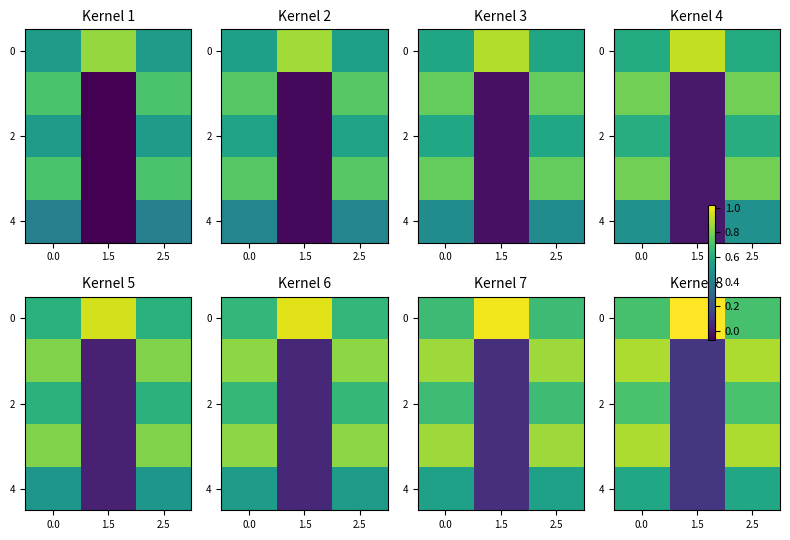

List the labels in order of 4 value, smallest first.

1.5, 0.0, 2.5